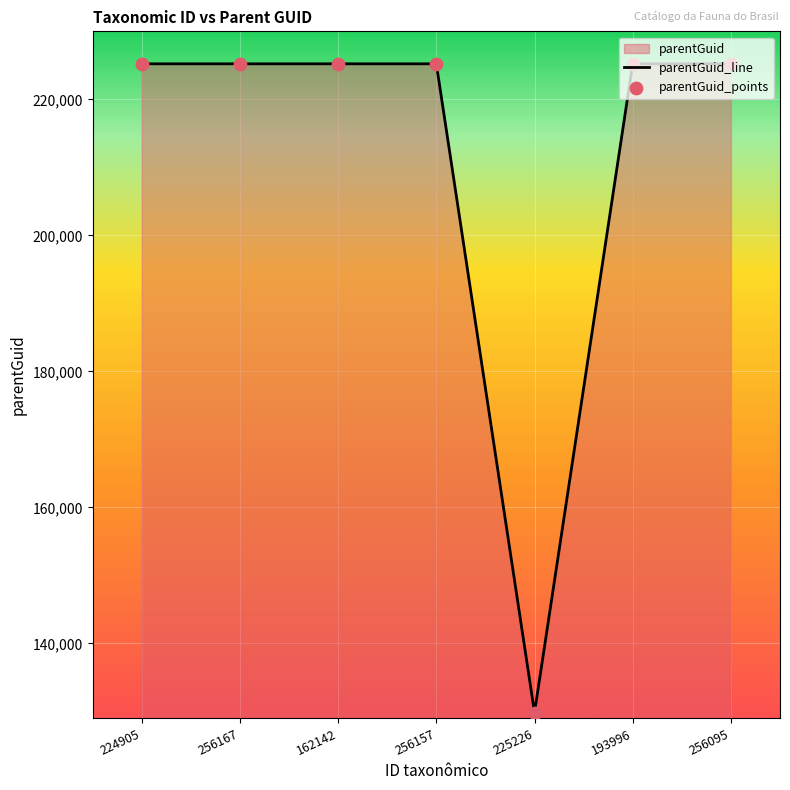

At which category is the sum across all series the highest?

224905